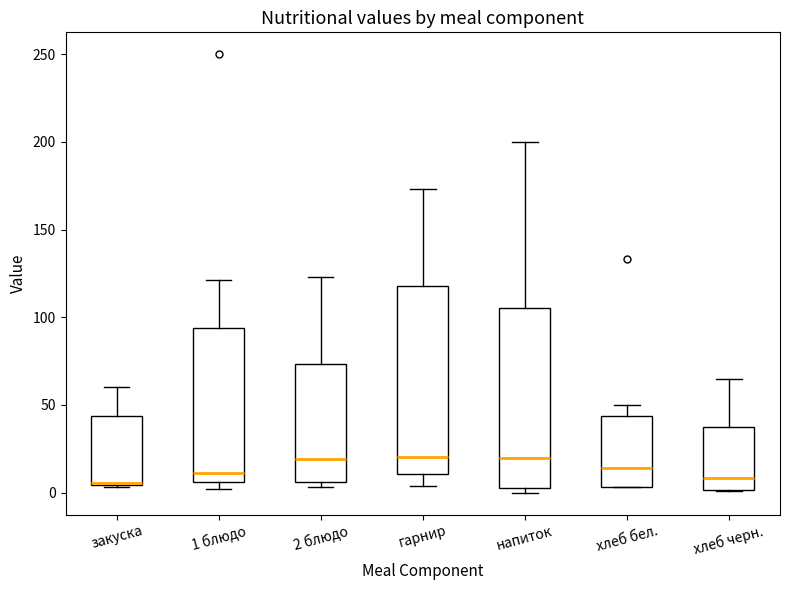

Where is the upper edge of the box for гарнир on the y-axis? The values are not printed on the chart, so give them approximately, as read against the axis.

120